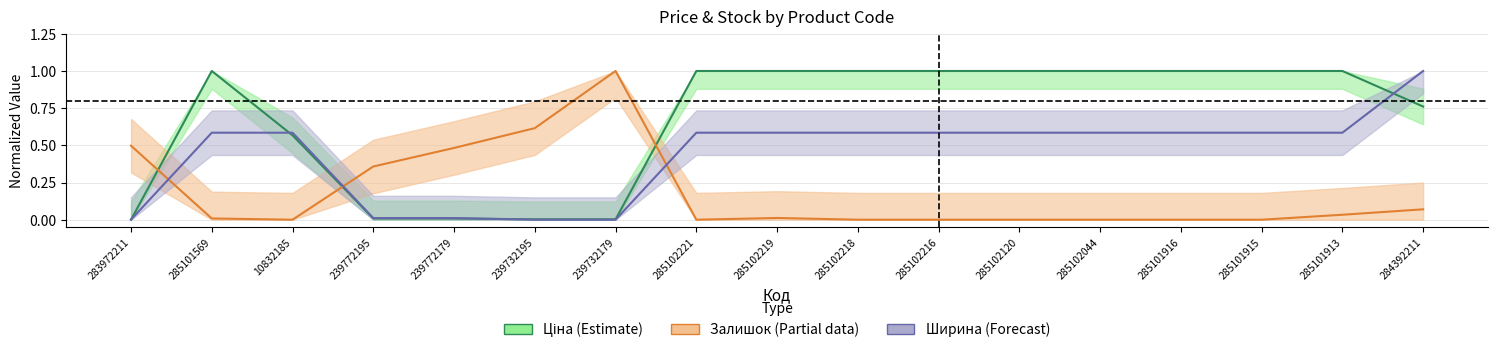

Between which two adjacent categories do Залишок and Ціна_center first intersect?

283972211 and 285101569